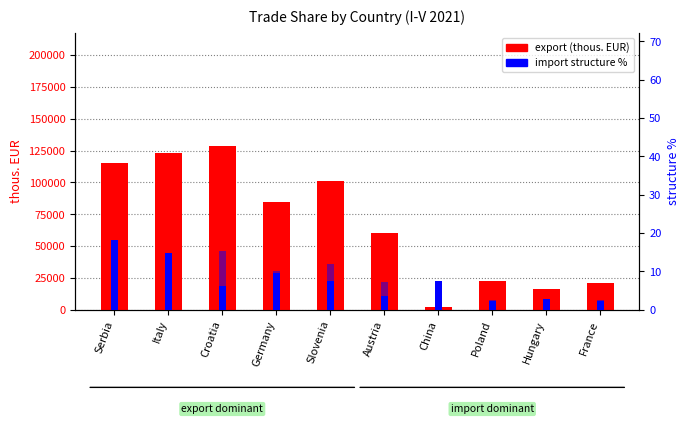

What is the average value of the import structure % series?

7.4